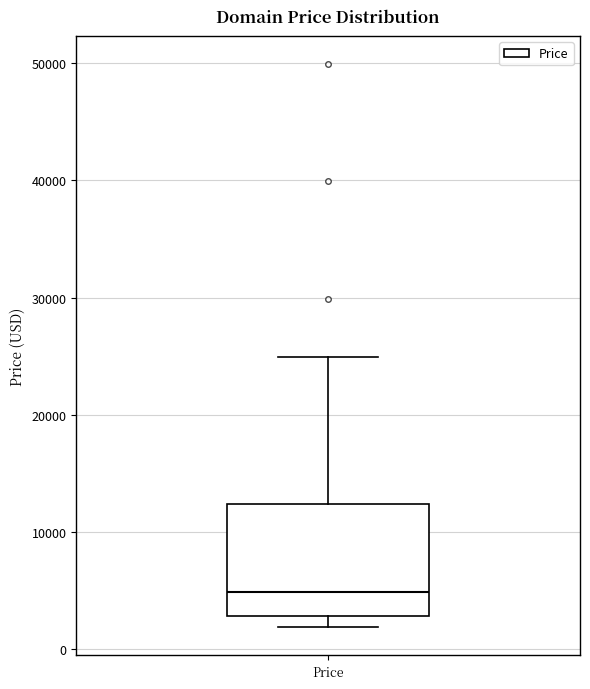

Where does the median line of the box for Price sit on the y-axis? The values are not printed on the chart, so give them approximately, as read against the axis.

5000